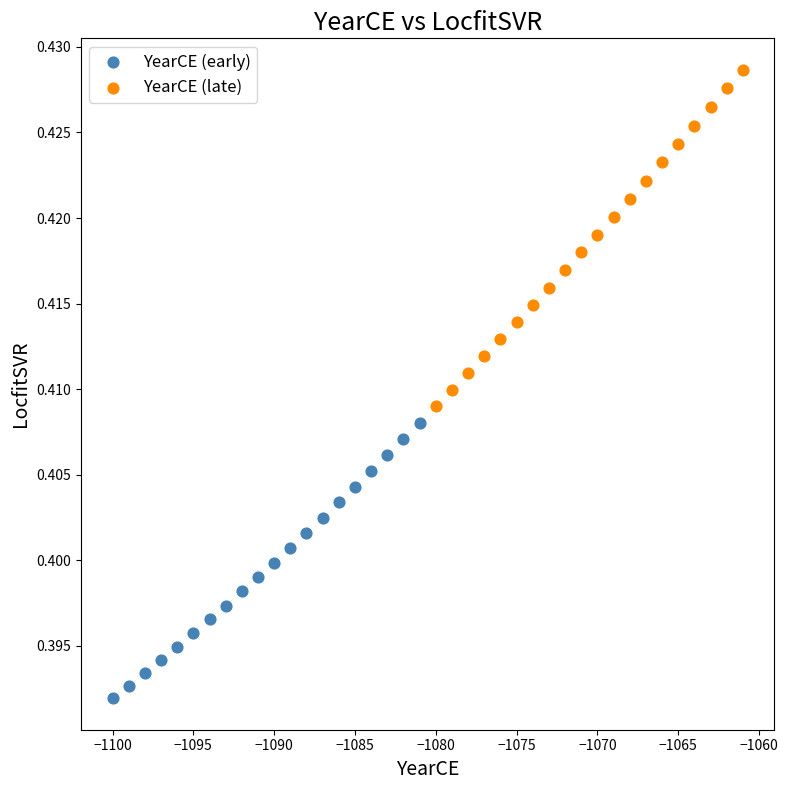

Which series reaches the maximum Y coordinate?

YearCE (late)